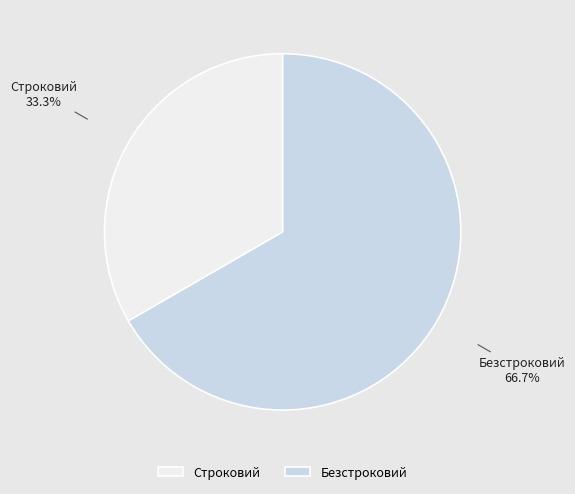

What is the total percentage of Строковий and Безстроковий?

100.0%